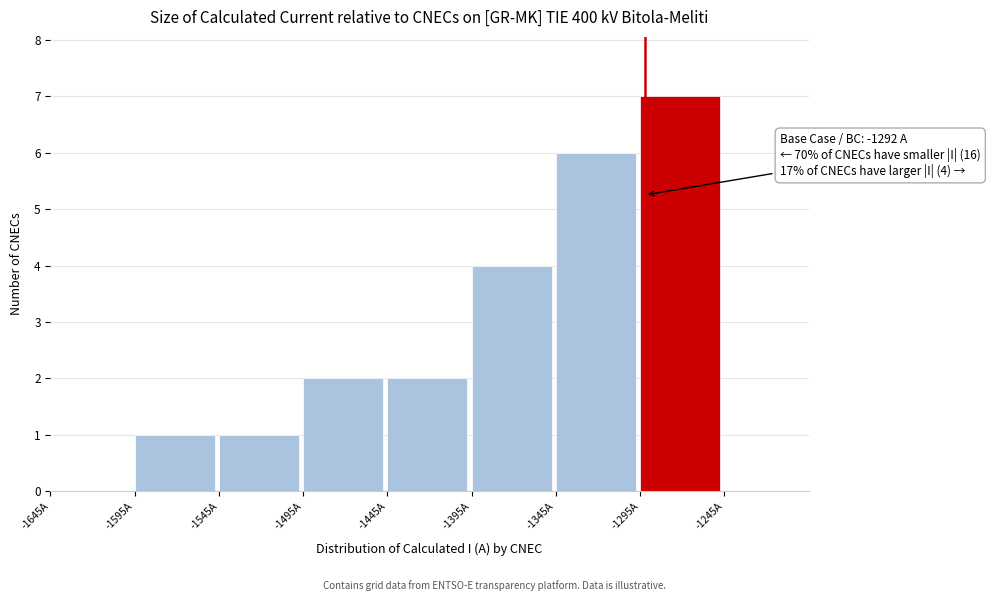

Over which range of the x-axis is the bar tallest?

-1295 to -1245